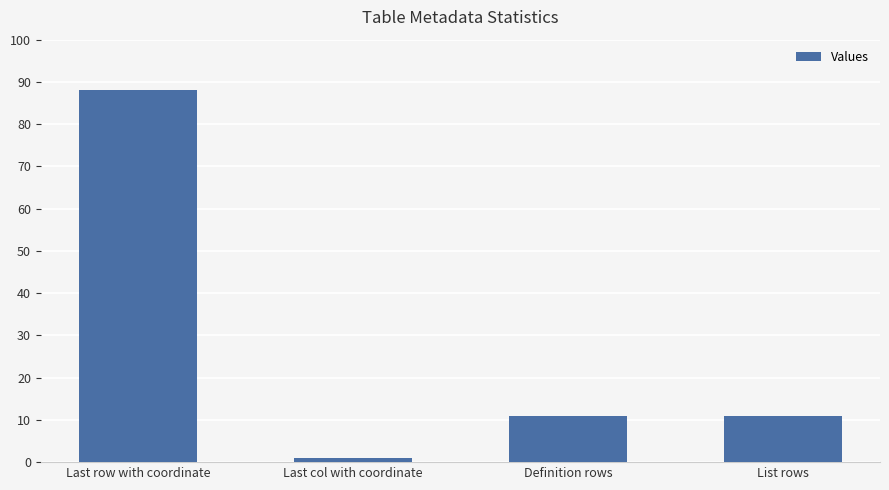

What position from the right is Last row with coordinate?

4